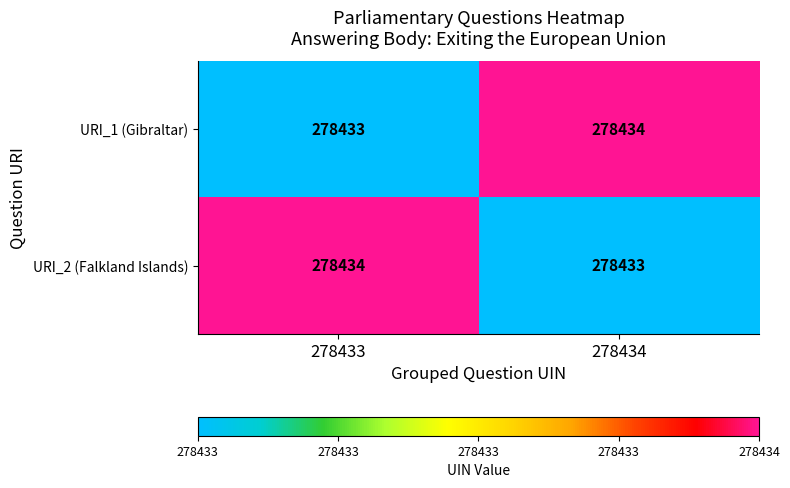

What is the total value across all series at 278434?

556867